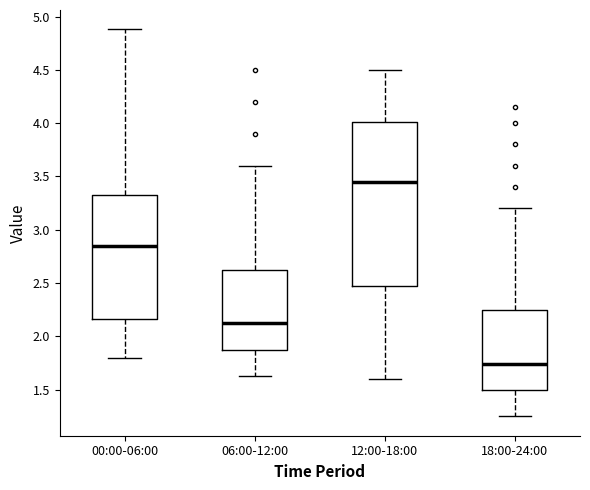

Reading left to right, read every box against the y-axis: the position of its median line, the range the box covers, and the ends of its whiskers. The values are not printed on the chart, so give them approximately, as read against the axis.

00:00-06:00: median 2.85, box 2.15 to 3.35, whiskers 1.80 to 4.90
06:00-12:00: median 2.15, box 1.85 to 2.65, whiskers 1.65 to 3.60
12:00-18:00: median 3.45, box 2.50 to 4.00, whiskers 1.60 to 4.50
18:00-24:00: median 1.75, box 1.50 to 2.25, whiskers 1.25 to 3.20